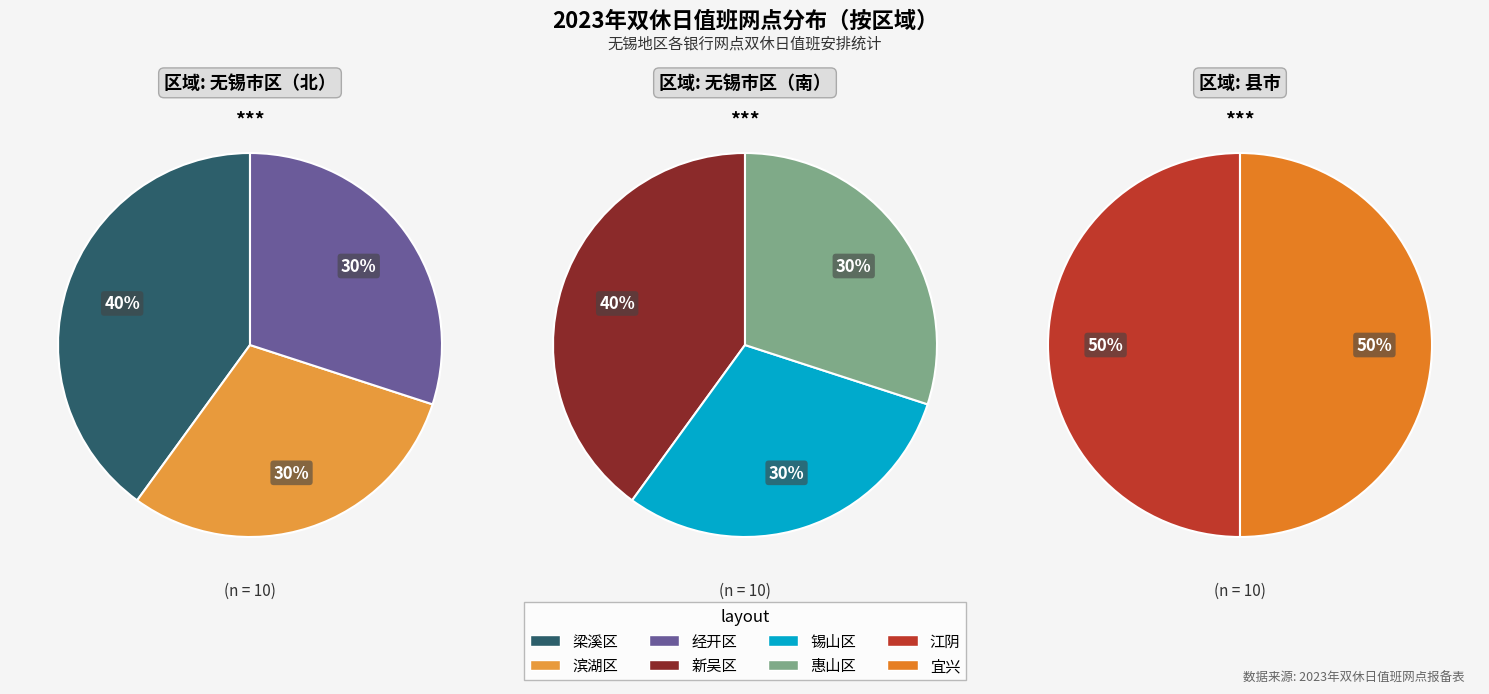

Does any single category account for the majority?

No